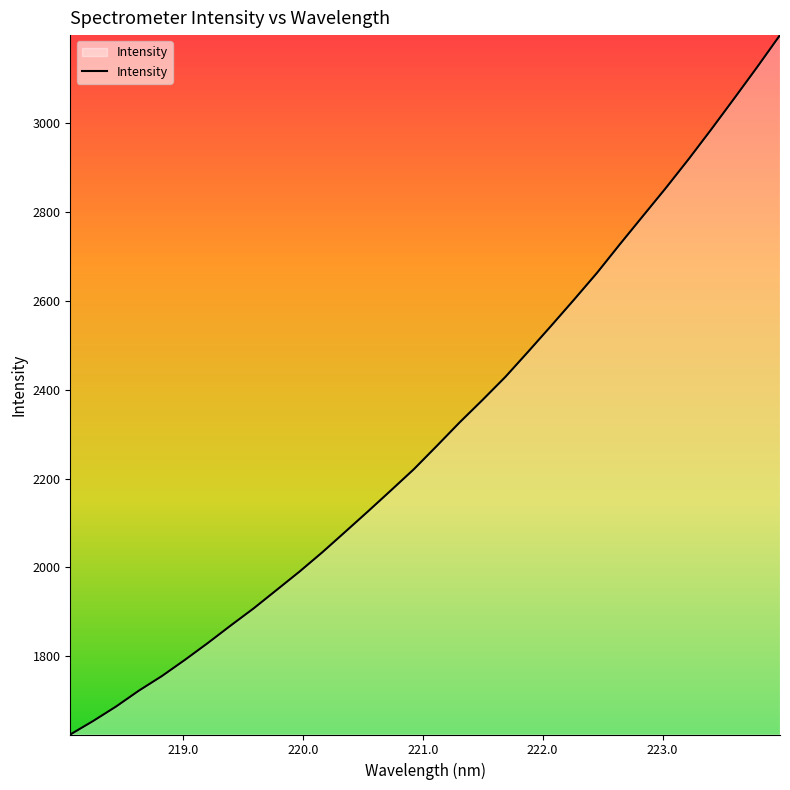

What is the smallest value displayed?

1624.3